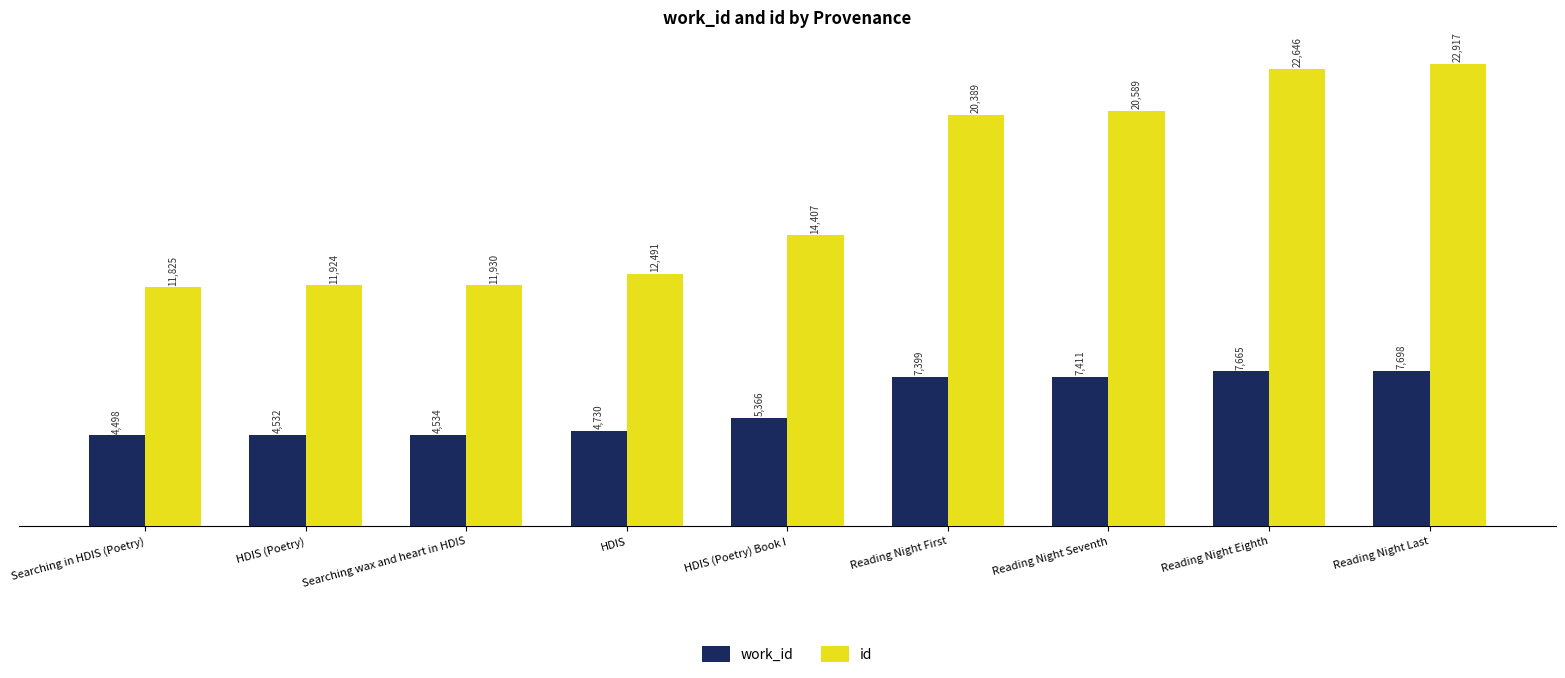

What are all the series names shown in the legend?

work_id, id